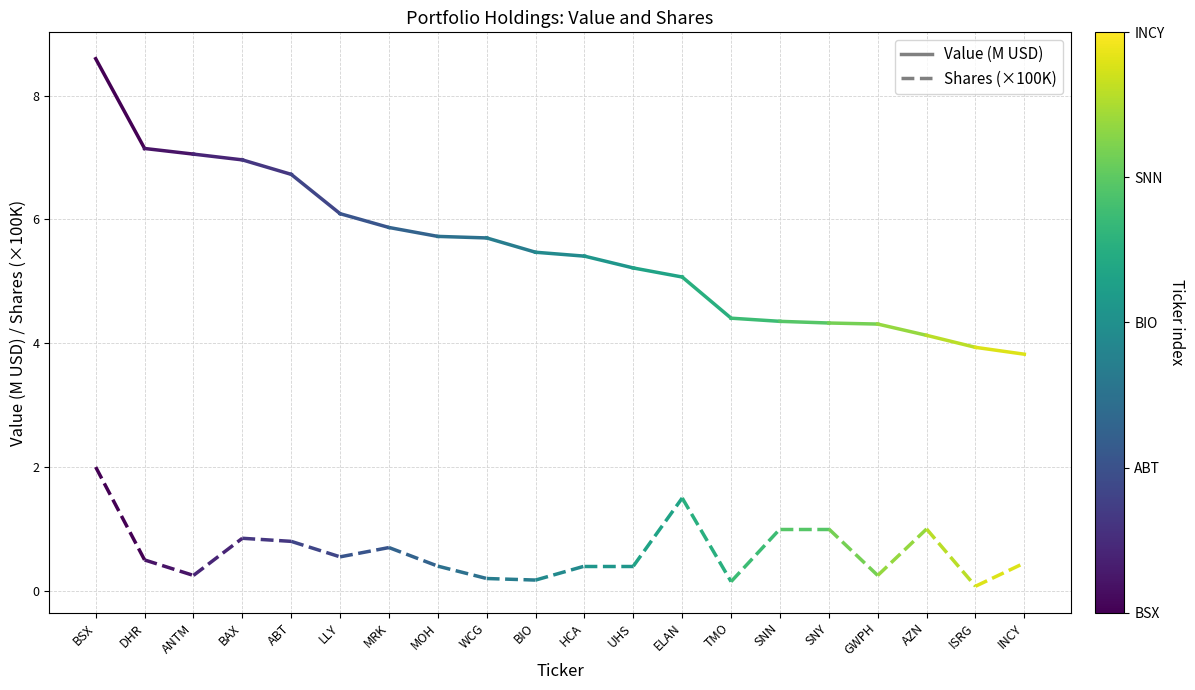

Is this an area chart (filled region under the line)?

No